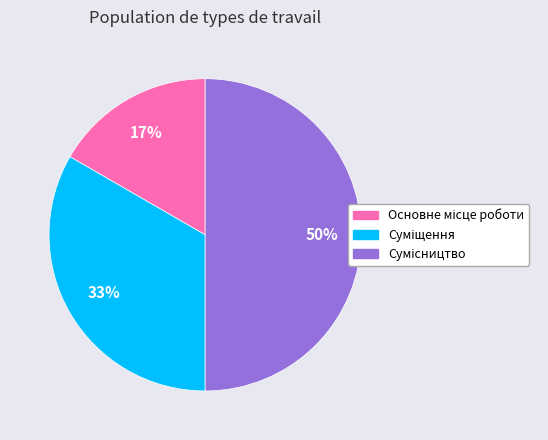

To the nearest percent, what is the average slice percentage?

33%